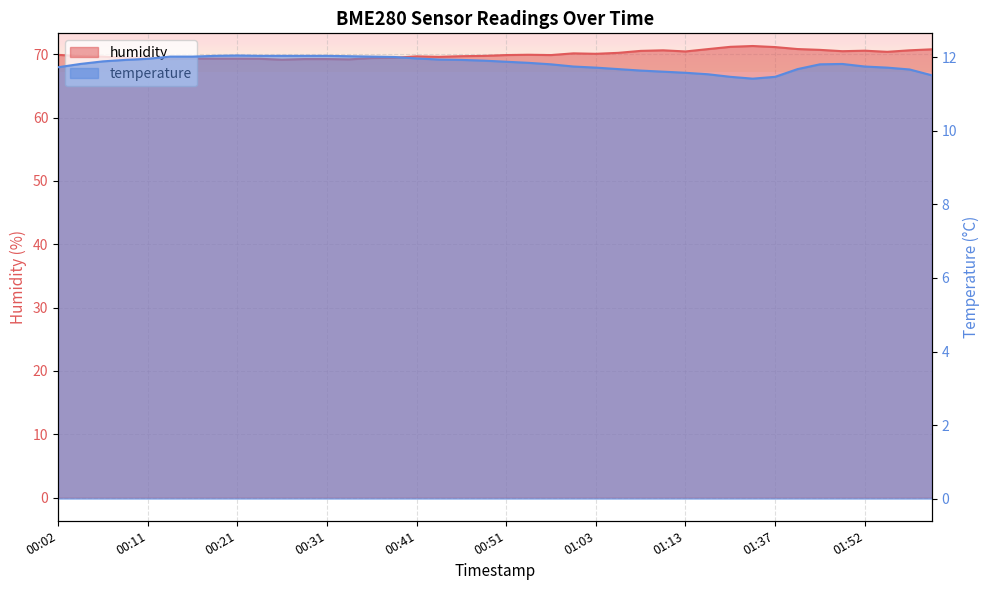

At which category does humidity reach its first local peak?

00:11